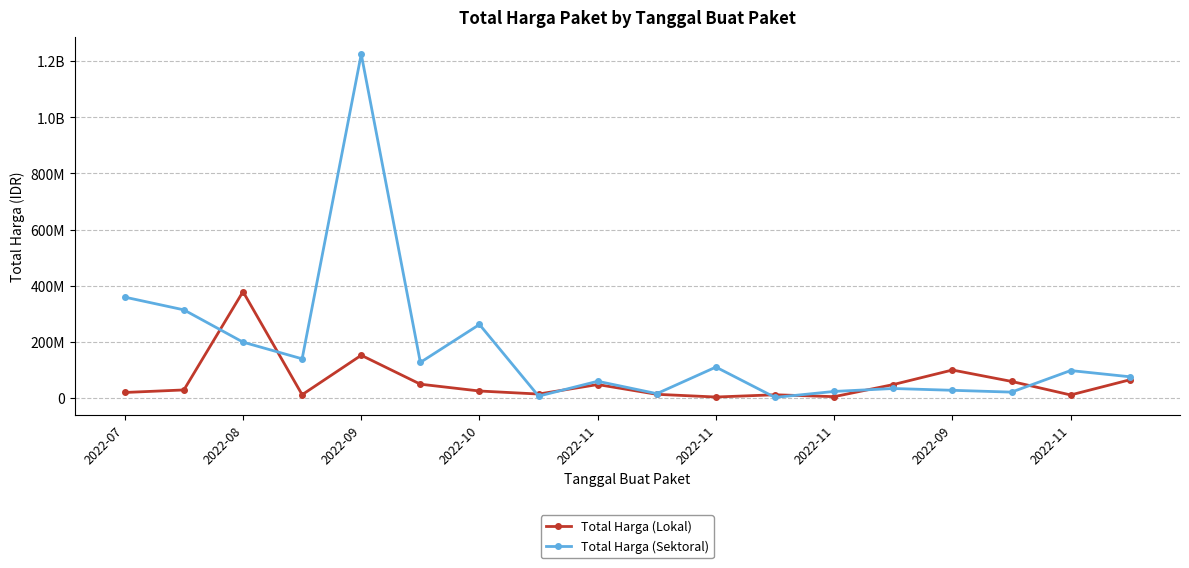

Is this an area chart (filled region under the line)?

No